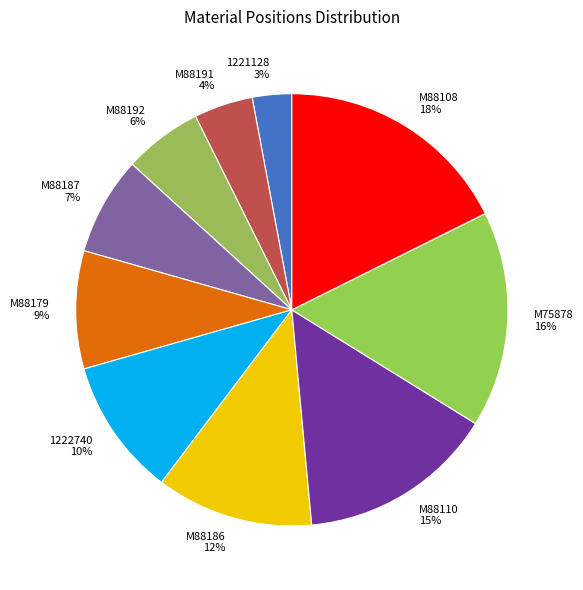

Count the number of slices in the pie.

10